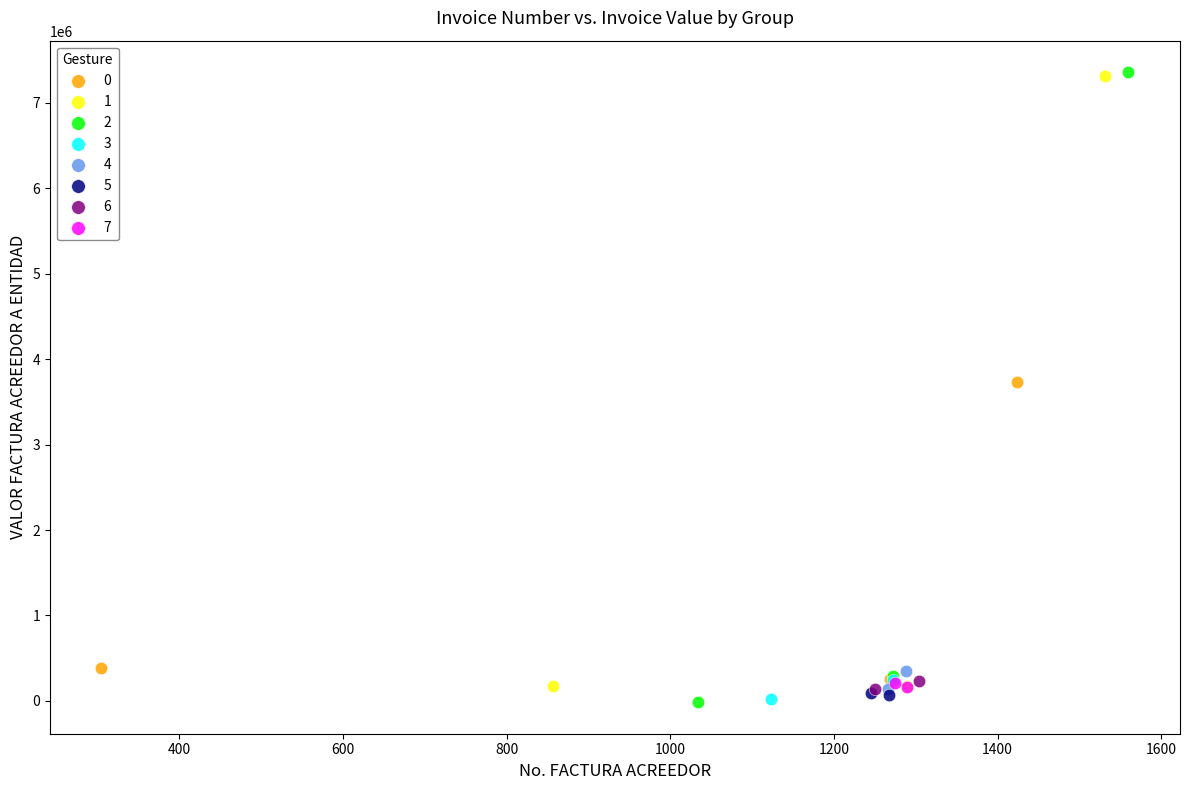

What are all the series names shown in the legend?

0, 1, 2, 3, 4, 5, 6, 7